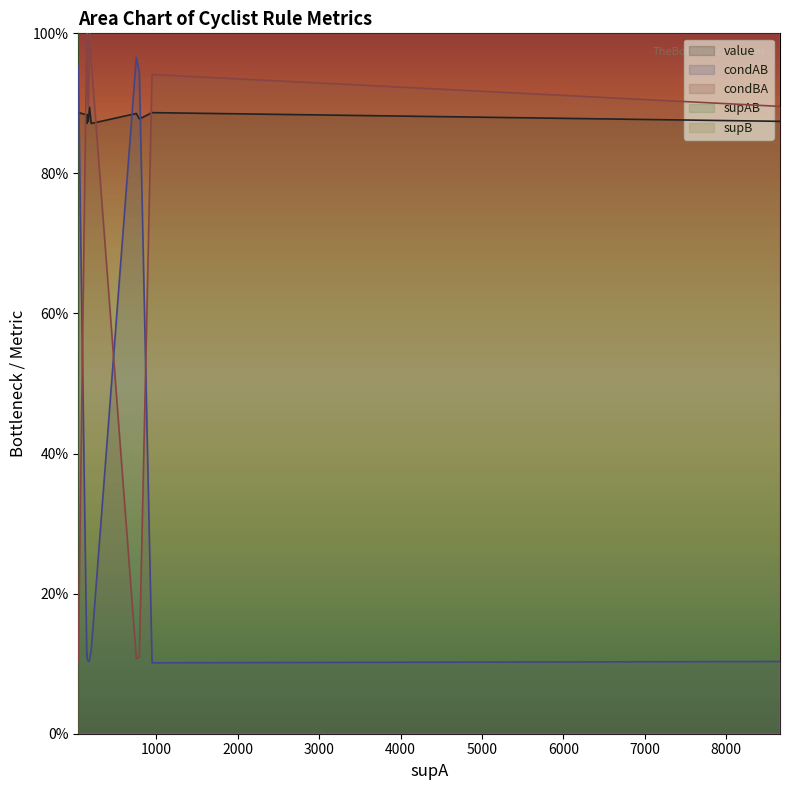

What is the total value across all series at 2?

199.9